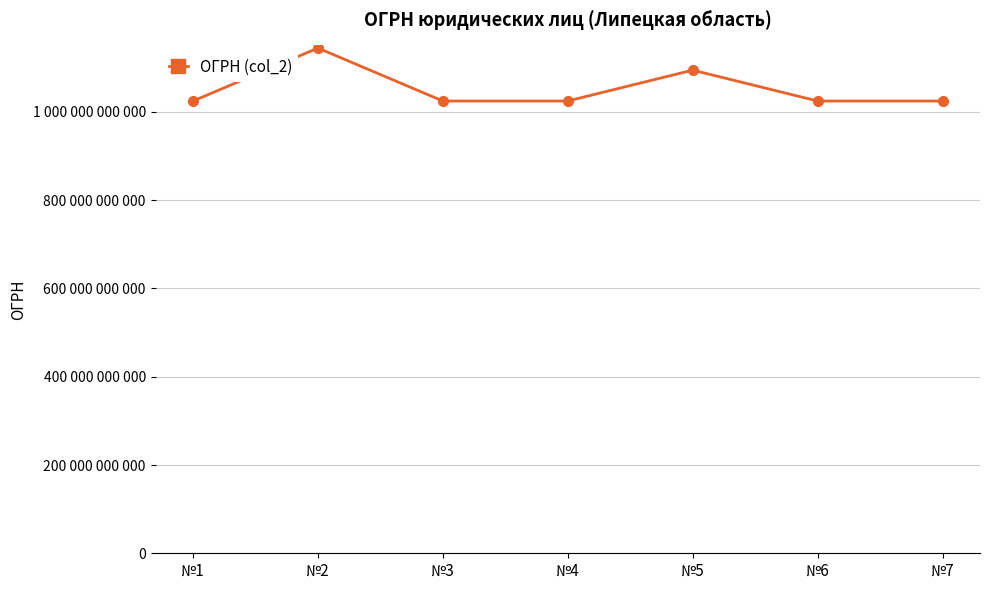

Is it true that the value at №4 is 710409517407?

False